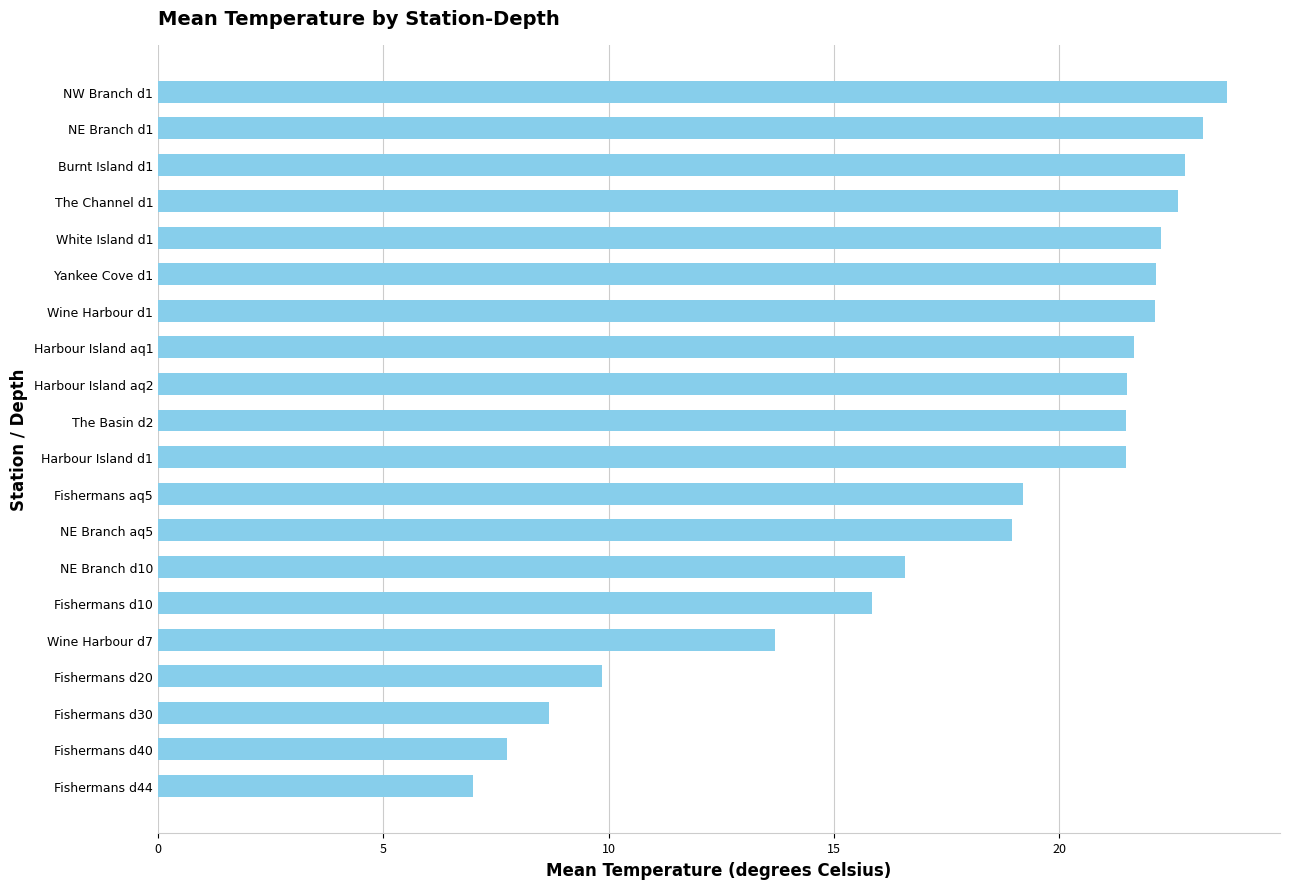

What is the change in value from Wine Harbour d7 to NW Branch d1?

+10.0